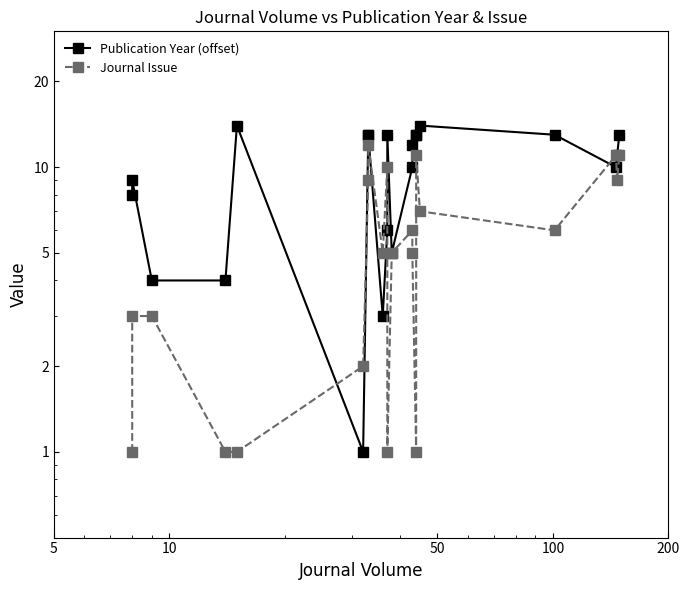

What is the difference between the second highest and second lowest values in the Publication Year (offset) series?

11